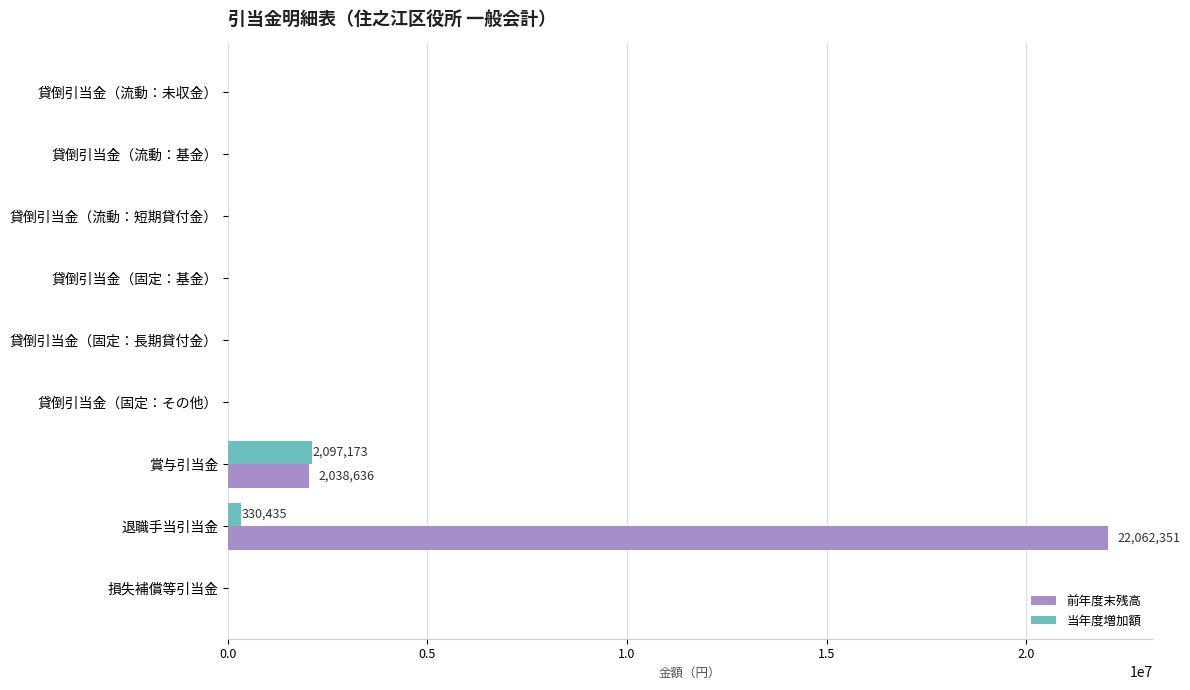

At which label is 前年度末残高 closest to 11031175?

賞与引当金